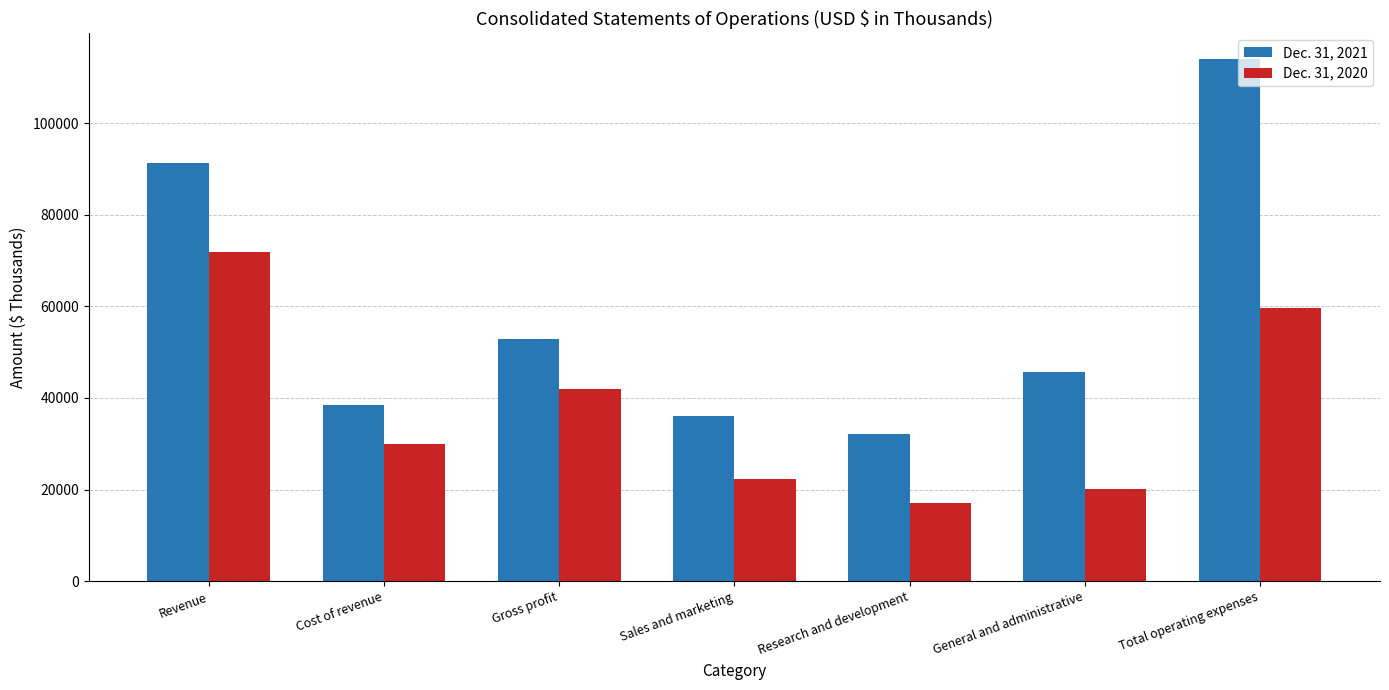

What position from the left is Research and development?

5